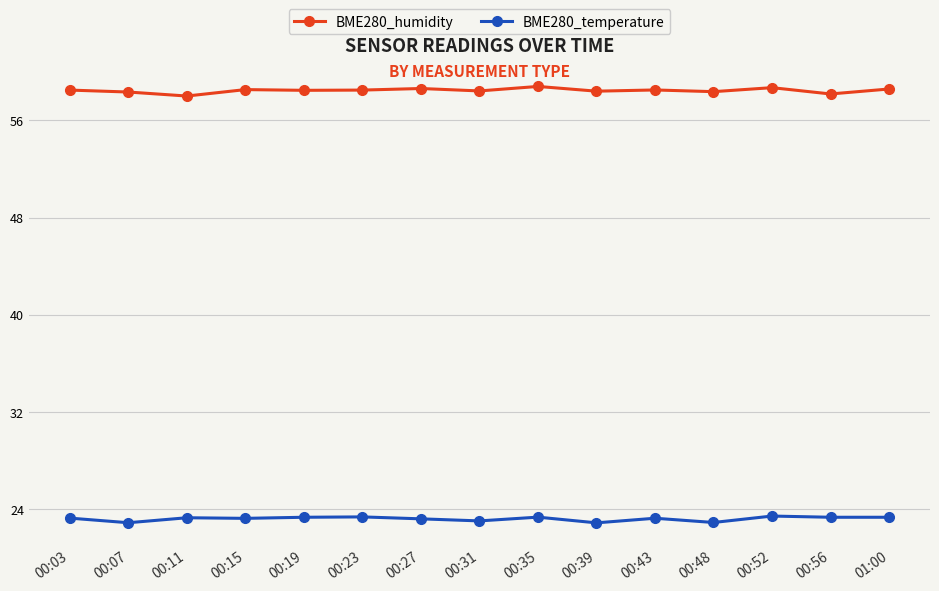

What is the sum of all BME280_temperature values?

347.7